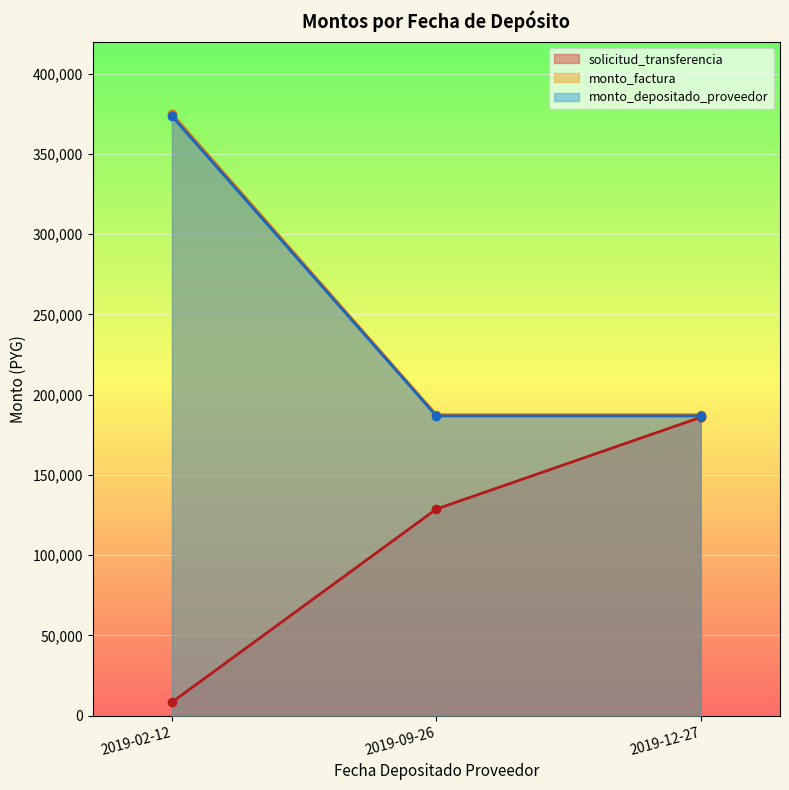

Count the number of data series in this chart.

3